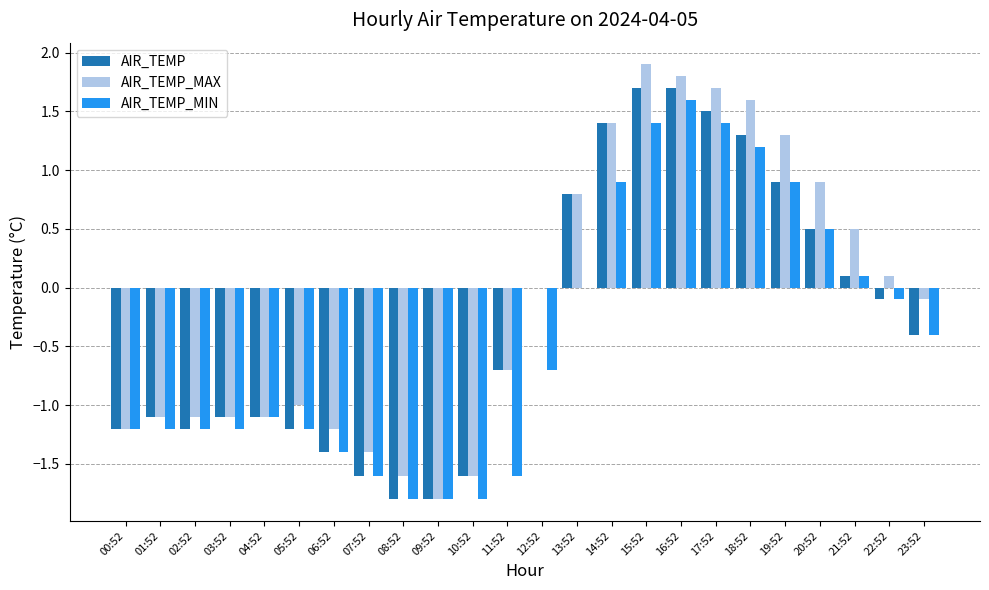

Is the value of AIR_TEMP_MAX at 00:52 greater than the value of AIR_TEMP_MIN at 13:52?

No